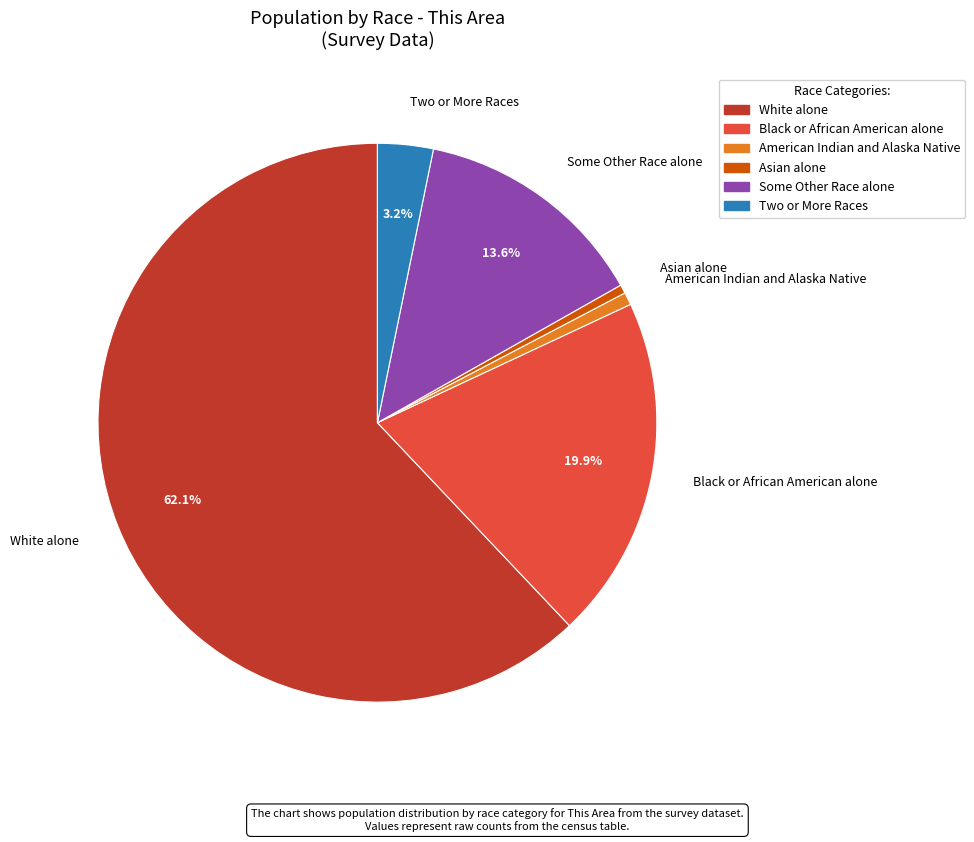

Is there any slice that represents more than half of the pie?

Yes